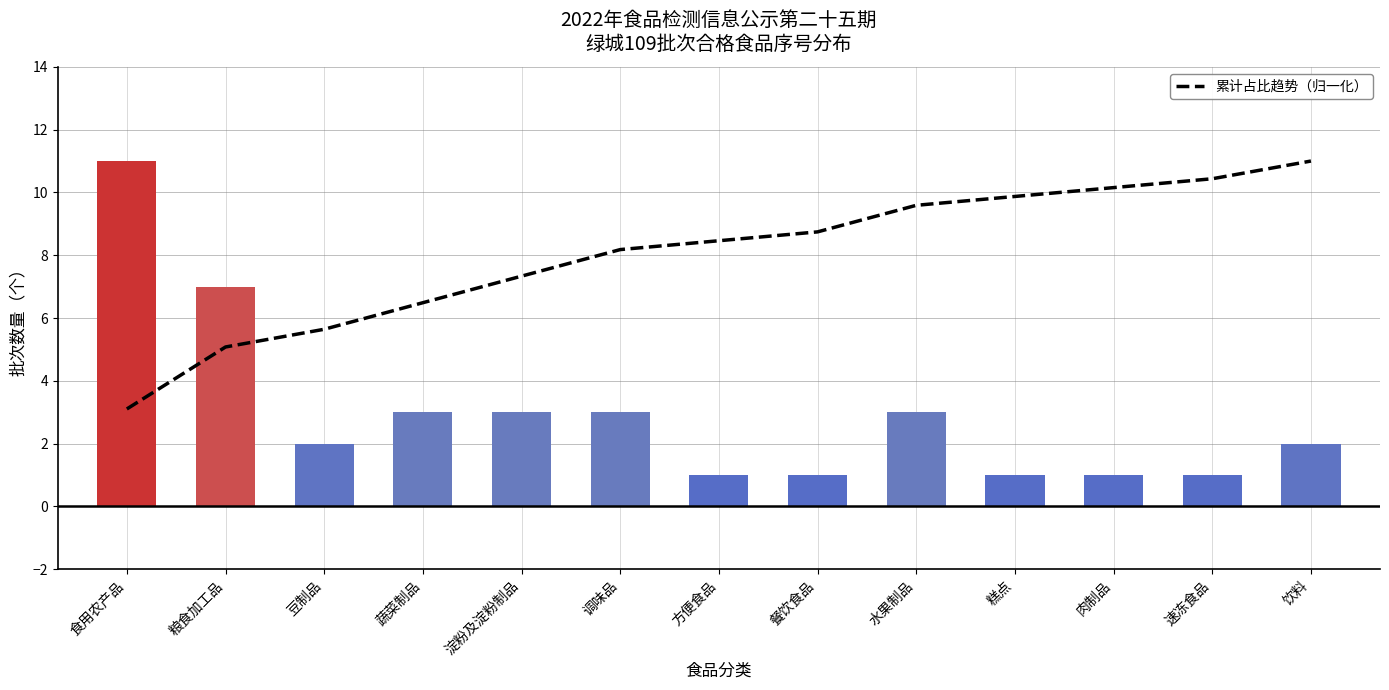

What is the difference between the maximum and minimum values?

7.9